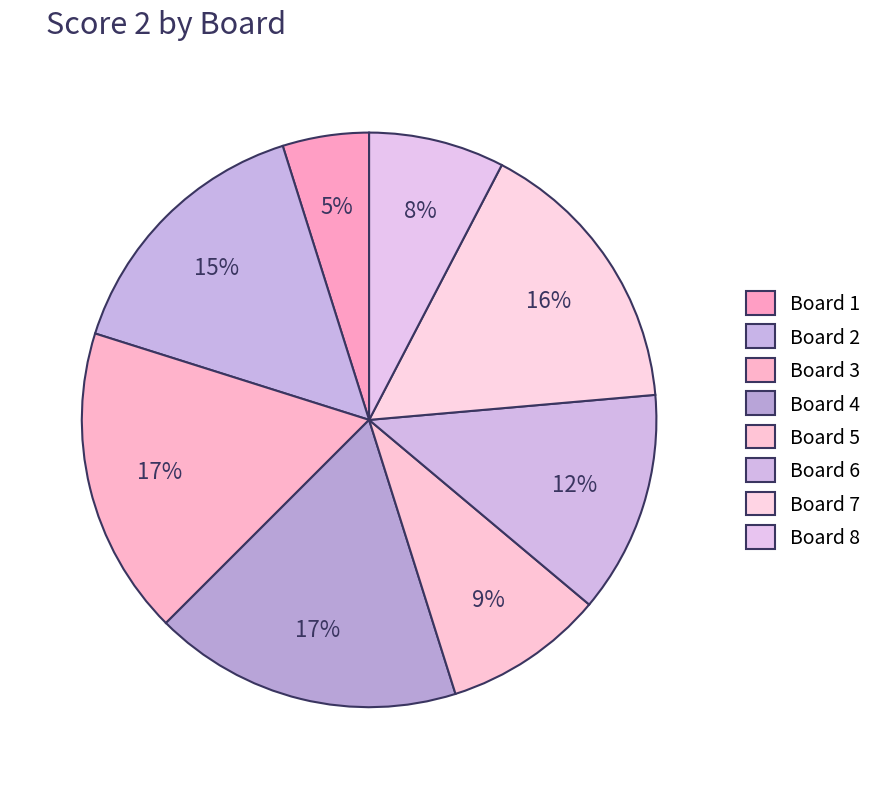

How many slices are in this pie chart?

8